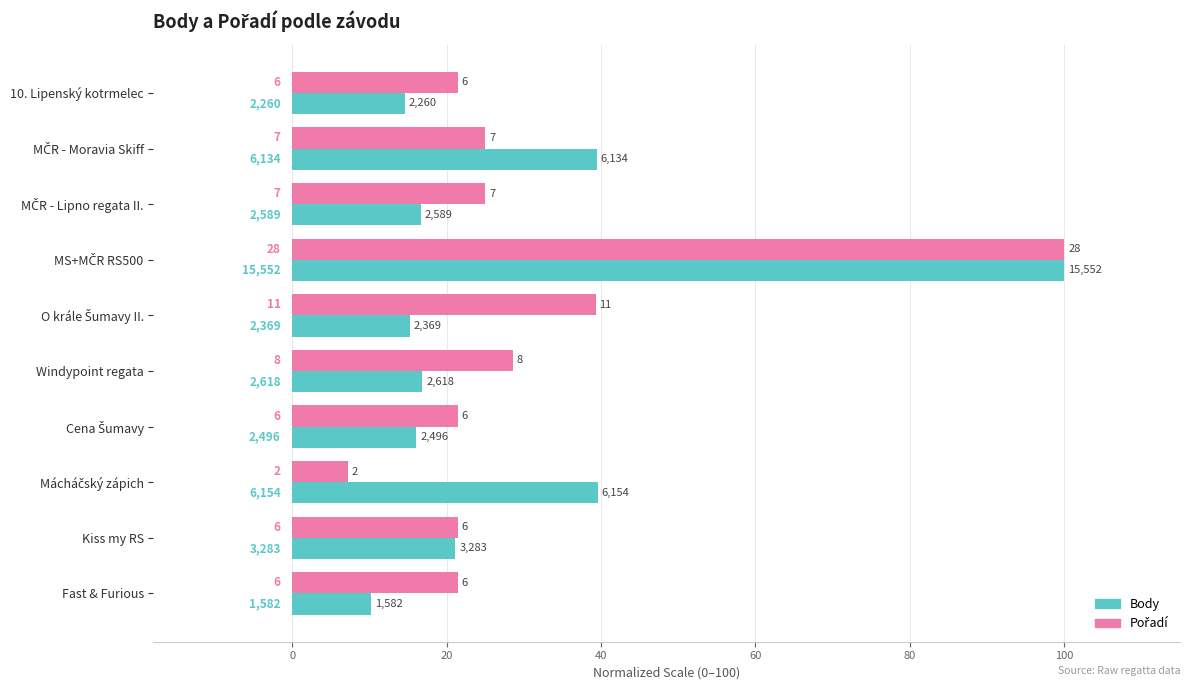

Reading left to right, extract all data points from this chart.

Body: 14.5	39.4	16.6	100.0	15.2	16.8	16.0	39.6	21.1	10.2
Pořadí: 21.4	25.0	25.0	100.0	39.3	28.6	21.4	7.1	21.4	21.4